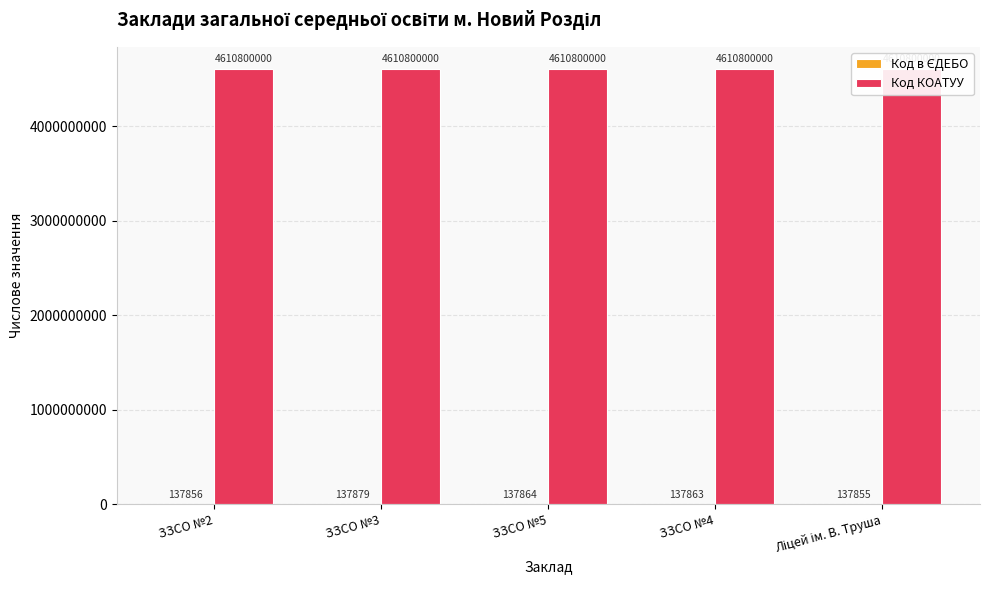

True or false: Код КОАТУУ has a value of 4610800000 at Ліцей ім. В. Труша.

True